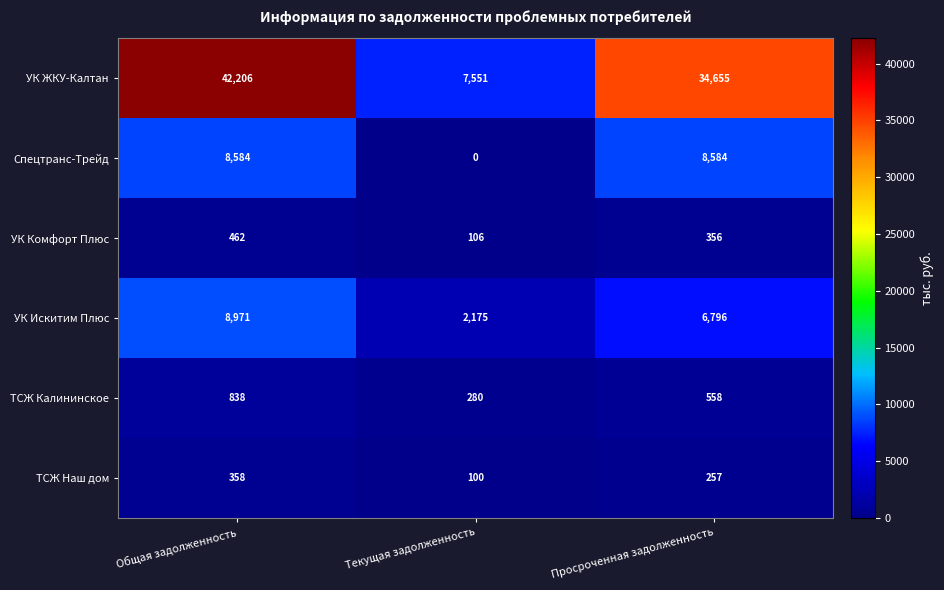

The Спецтранс-Трейд series shows 0 at Текущая задолженность. True or false?

True